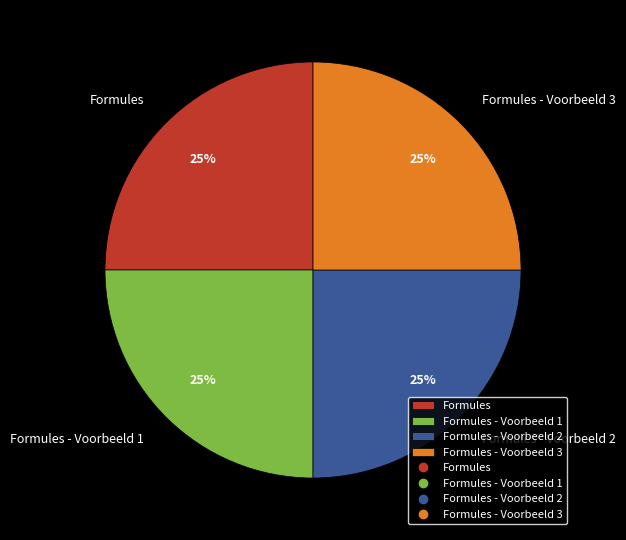

Is it true that Formules is 34% of the pie?

False